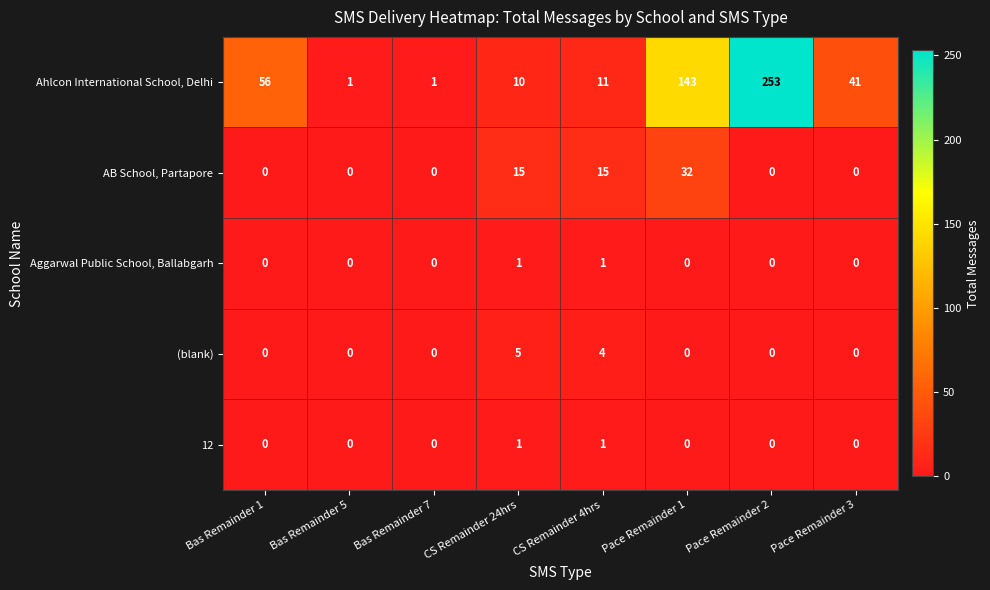

What is the greatest value displayed?

253